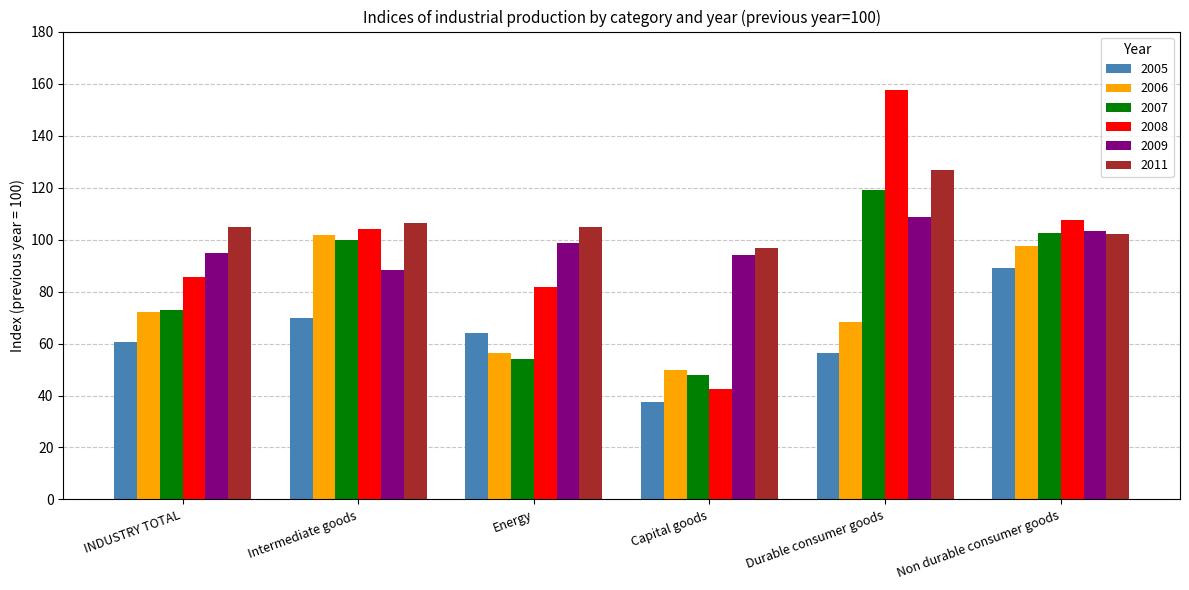

List the labels in order of 2005 value, smallest first.

Capital goods, Durable consumer goods, INDUSTRY TOTAL, Energy, Intermediate goods, Non durable consumer goods